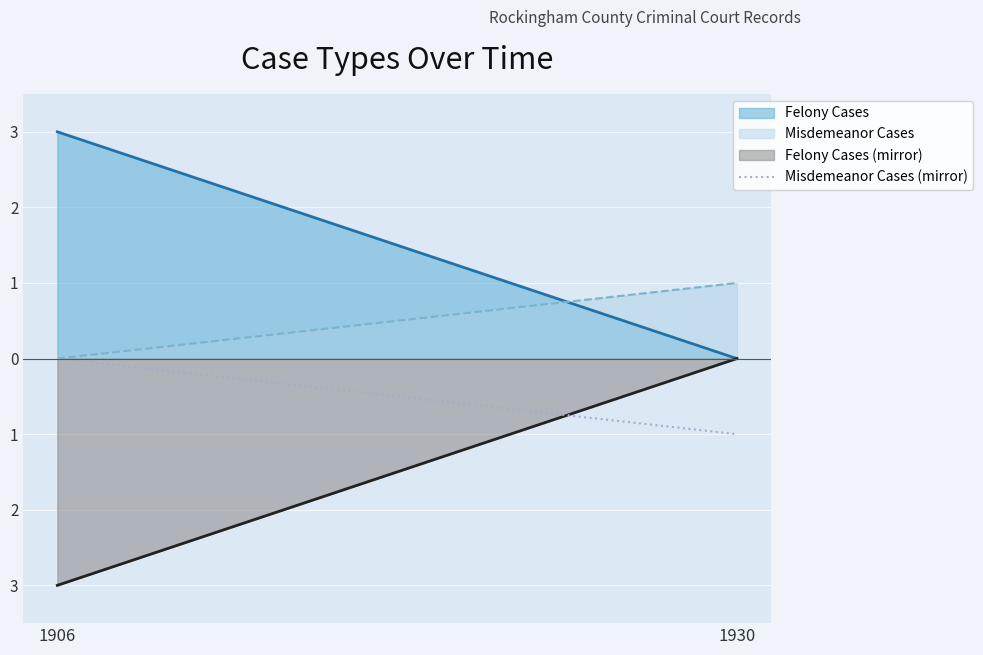

Count the values in the range -1 to 0.

2